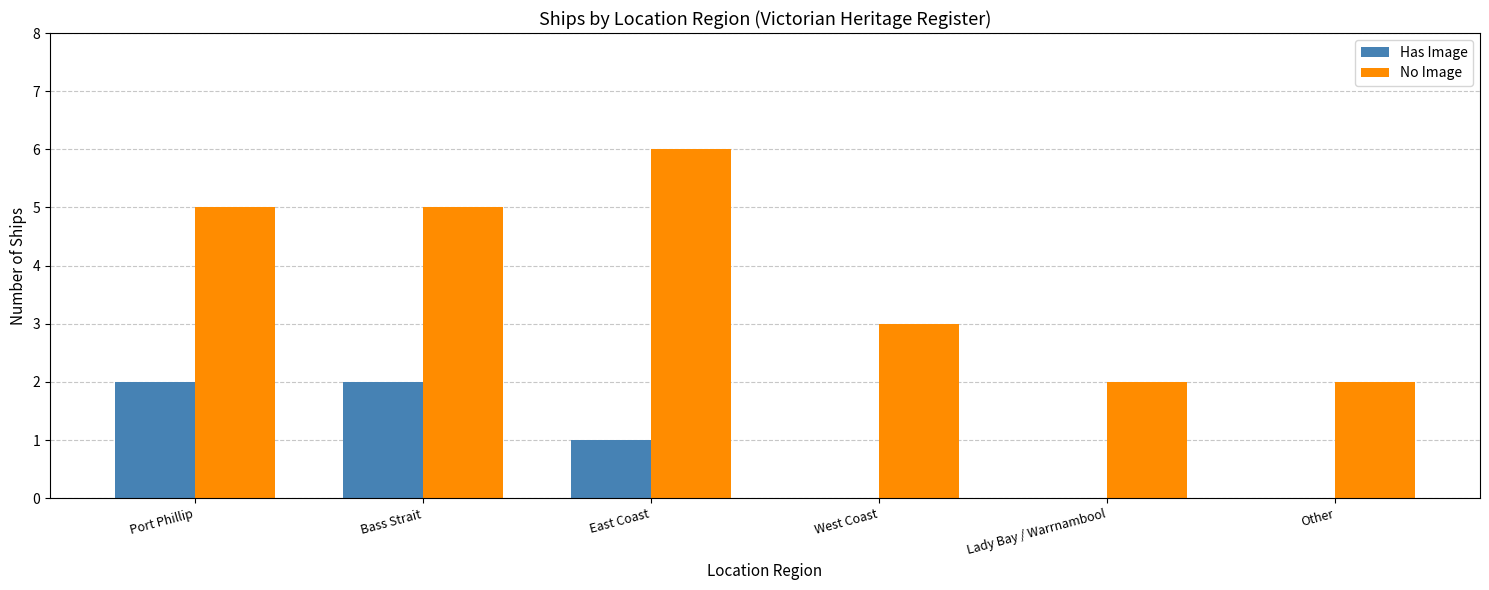

At which label does No Image reach its peak?

East Coast